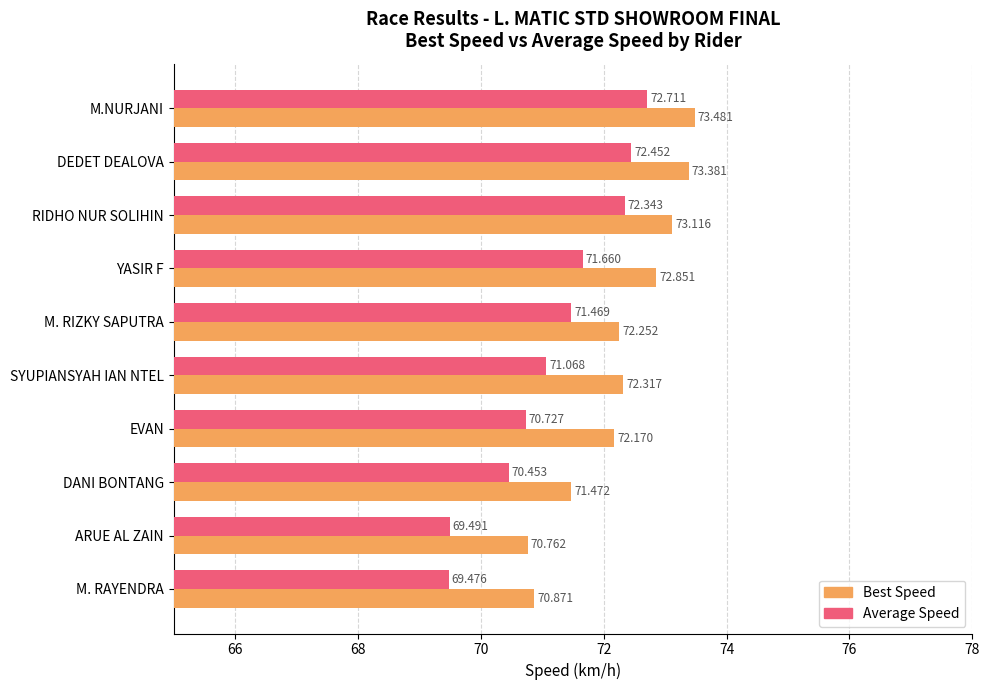

Where is Best Speed nearest to the value 72?

EVAN